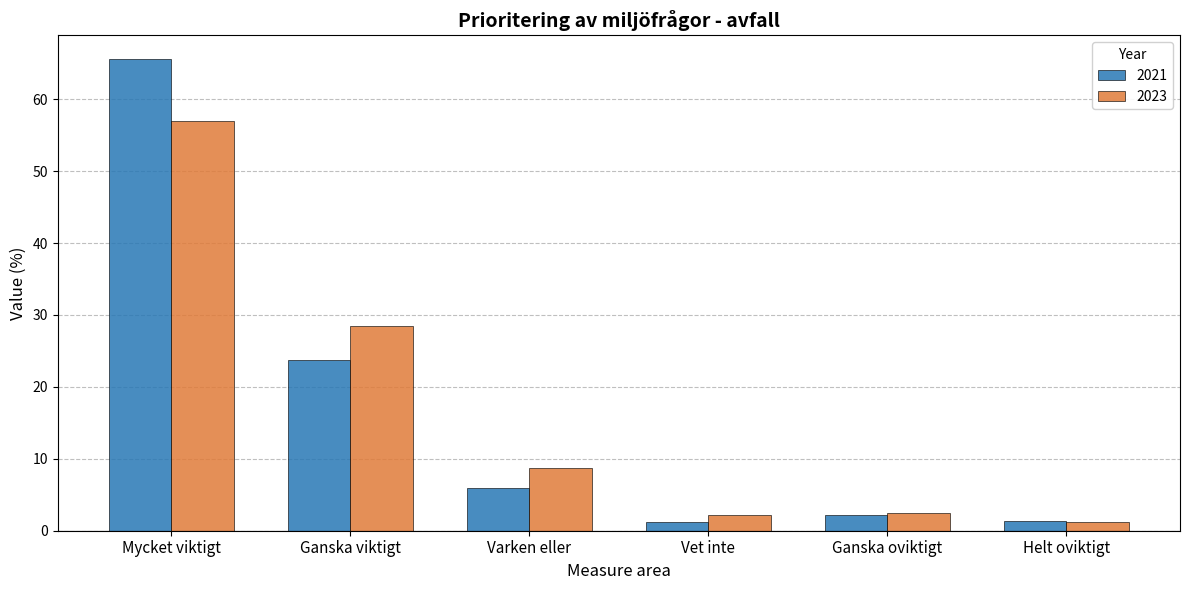

What is the sum of all 2023 values?

100.0